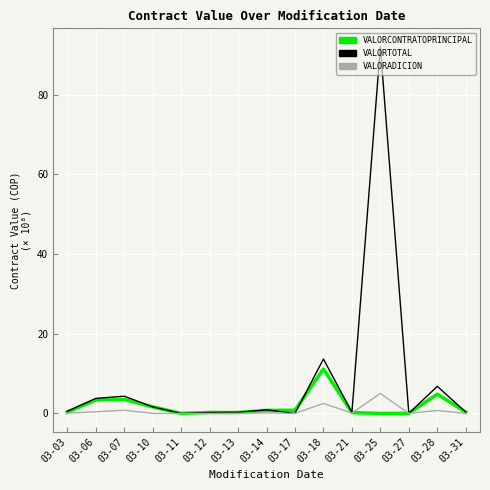

Is the value of VALORCONTRATOPRINCIPAL at 03-06 greater than the value of VALORADICION at 03-27?

Yes